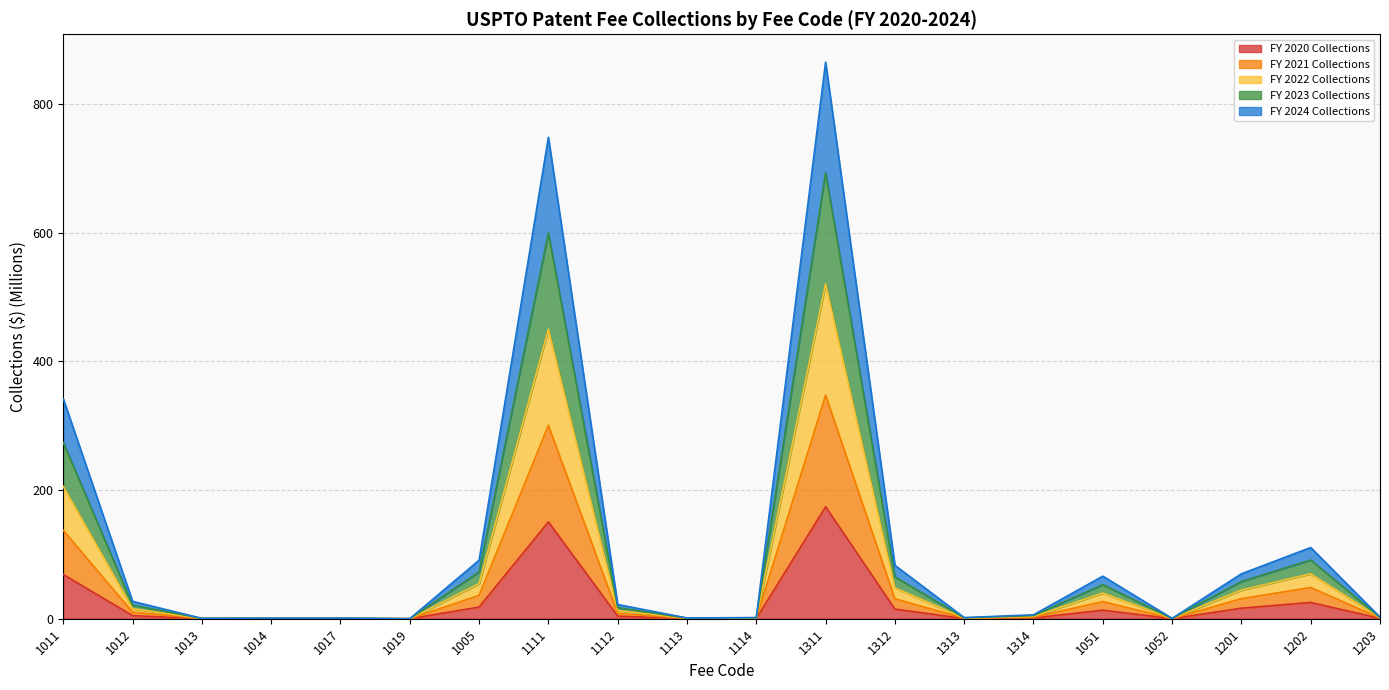

Rank the categories by FY 2022 Collections value from lowest to highest.

1019, 1052, 1013, 1014, 1017, 1113, 1313, 1114, 1203, 1314, 1112, 1012, 1051, 1201, 1312, 1005, 1202, 1011, 1111, 1311